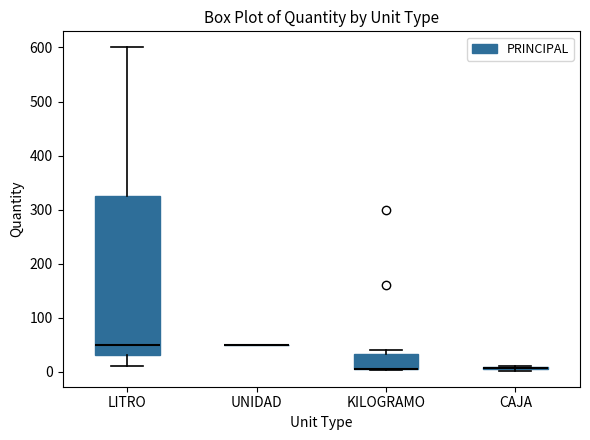

Comparing the boxes themselves (not the whiskers), which one is the tallest?

LITRO